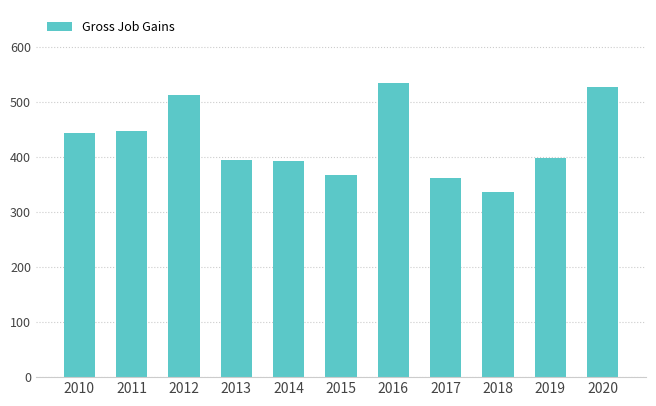

What is the change in value from 2016 to 2020?

-7